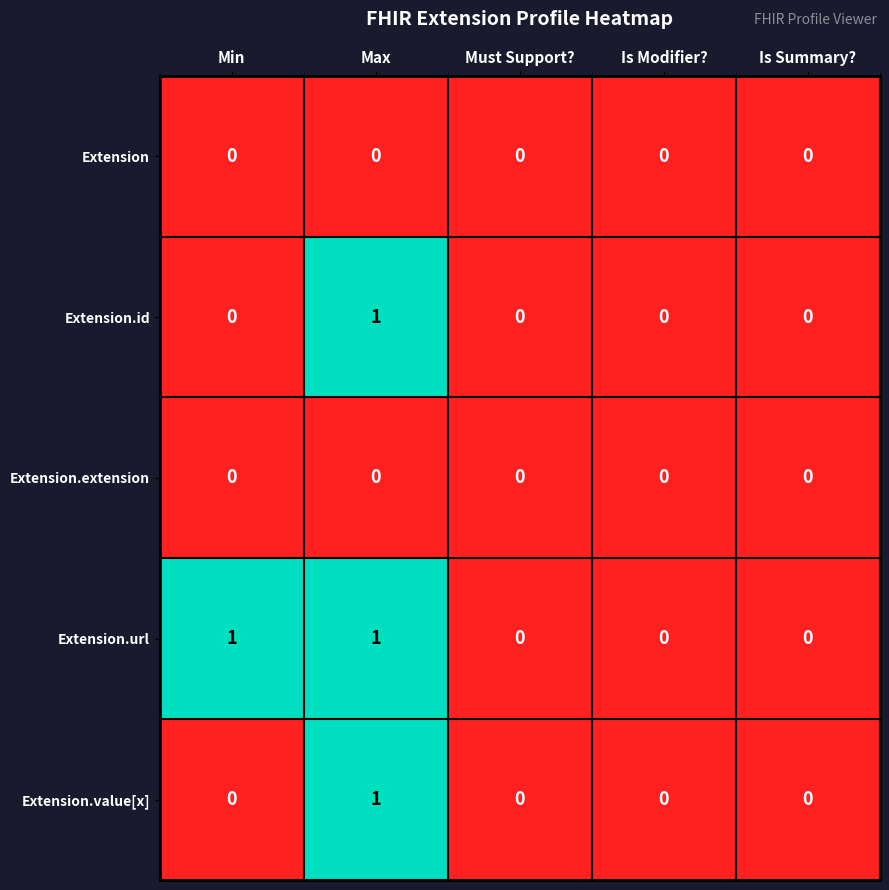

At which label does Extension.value[x] reach its peak?

Max